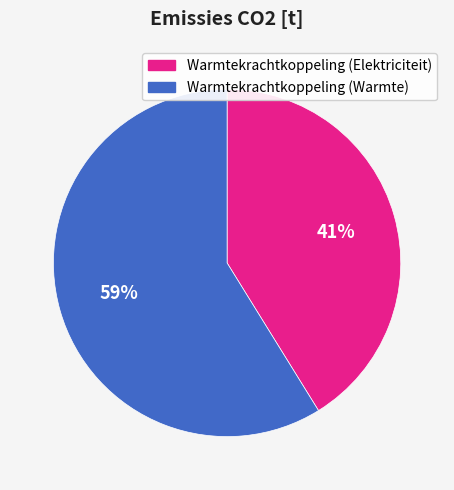

To the nearest percent, what is the combined percentage of Warmtekrachtkoppeling (Elektriciteit) and Warmtekrachtkoppeling (Warmte)?

100%